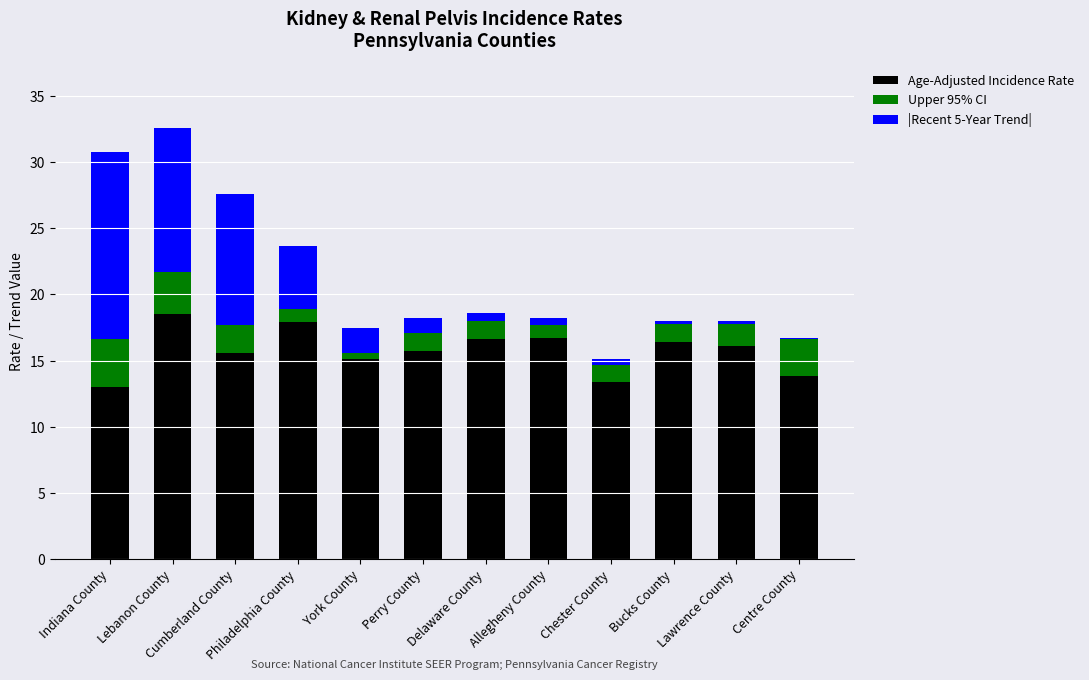

Does the chart contain stacked bars?

Yes